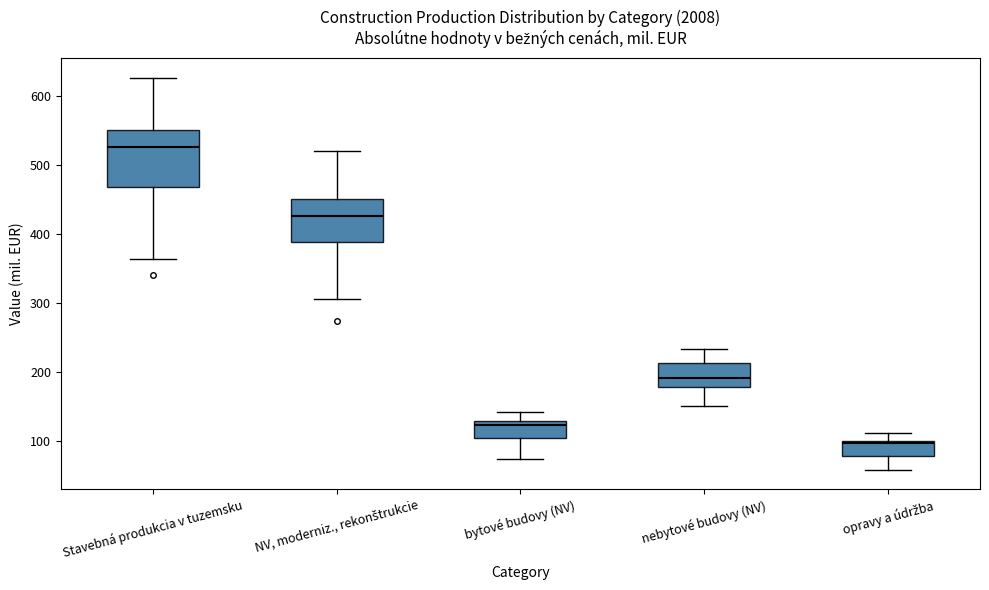

Reading left to right, transcribe this box plot: for each box, give where its median line is, the range the box spans, and where its two whiskers end, as read against the y-axis. The values are not printed on the chart, so give them approximately, as read against the axis.

Stavebná produkcia v tuzemsku: median 530, box 470 to 550, whiskers 360 to 630
NV, moderniz., rekonštrukcie: median 430, box 390 to 450, whiskers 310 to 520
bytové budovy (NV): median 120, box 100 to 130, whiskers 70 to 140
nebytové budovy (NV): median 190, box 180 to 210, whiskers 150 to 230
opravy a údržba: median 100 (just below the box's upper edge), box 80 to 100, whiskers 60 to 110